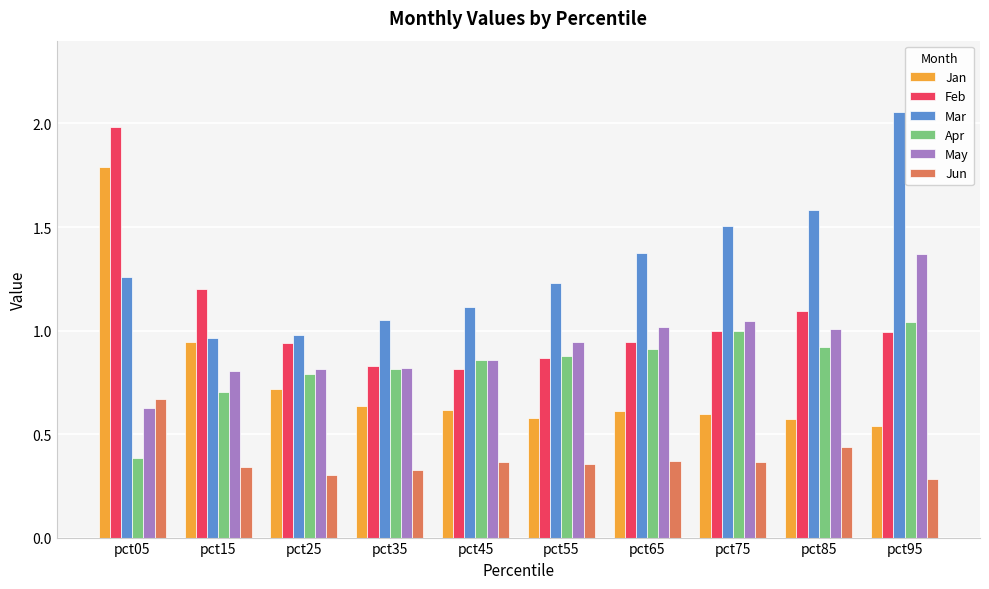

Which series changed the most between pct85 and pct95?

Mar